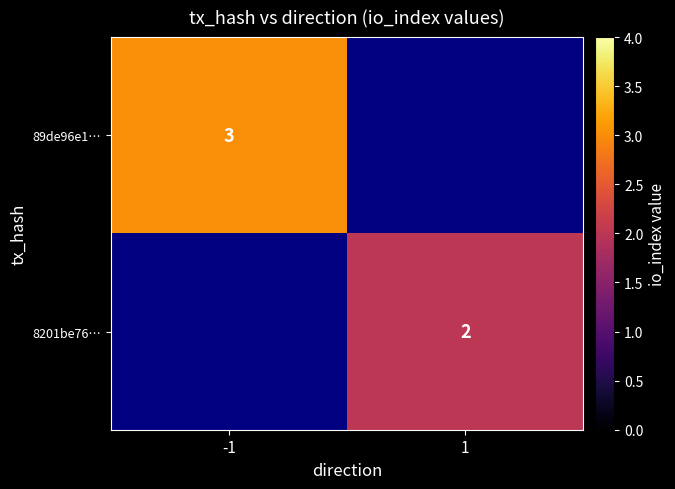

Is the value of 8201be76… at 1 greater than the value of 89de96e1… at -1?

No